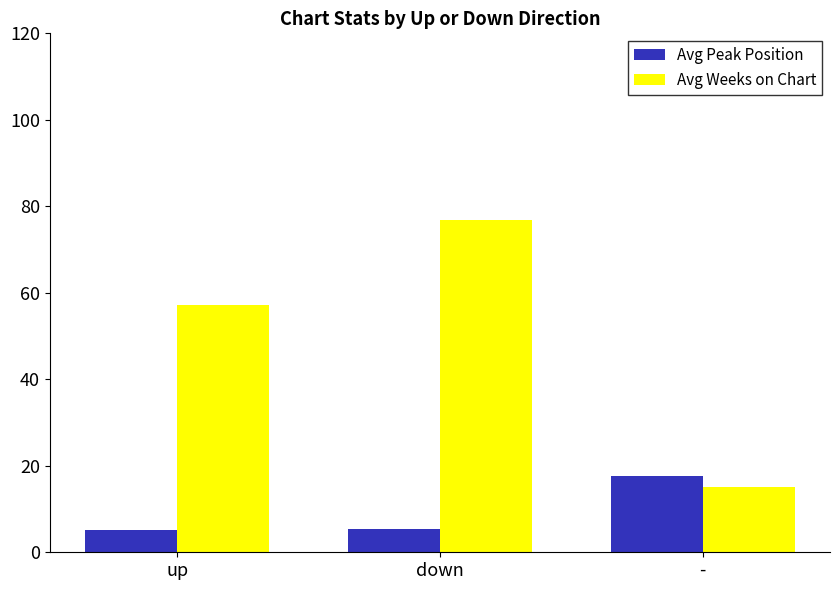

Rank the series by their average value, from highest to lowest.

Avg Weeks on Chart, Avg Peak Position